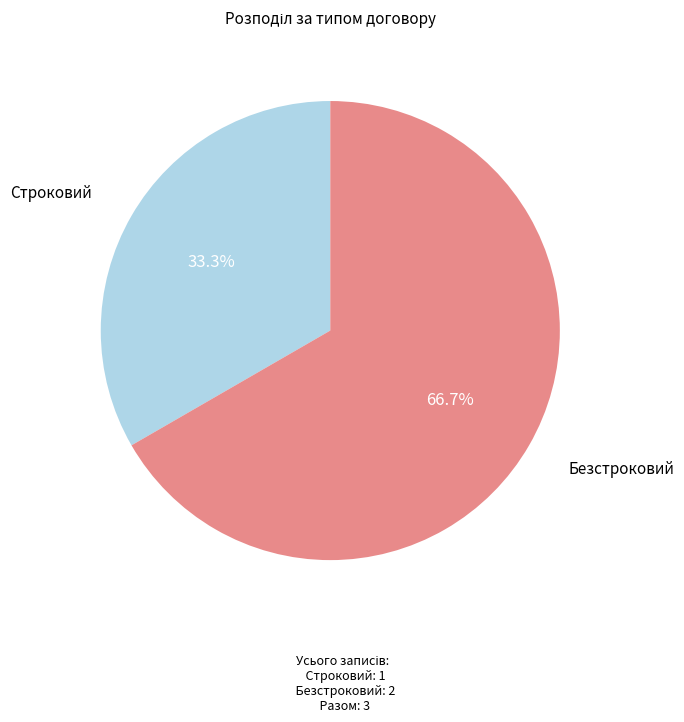

To the nearest percent, what is the average slice percentage?

50%